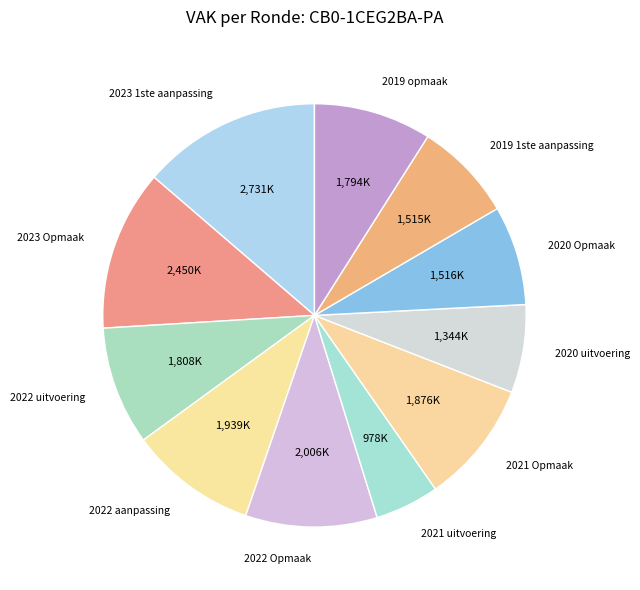

Does 2022 aanpassing account for over 50% of the chart?

No